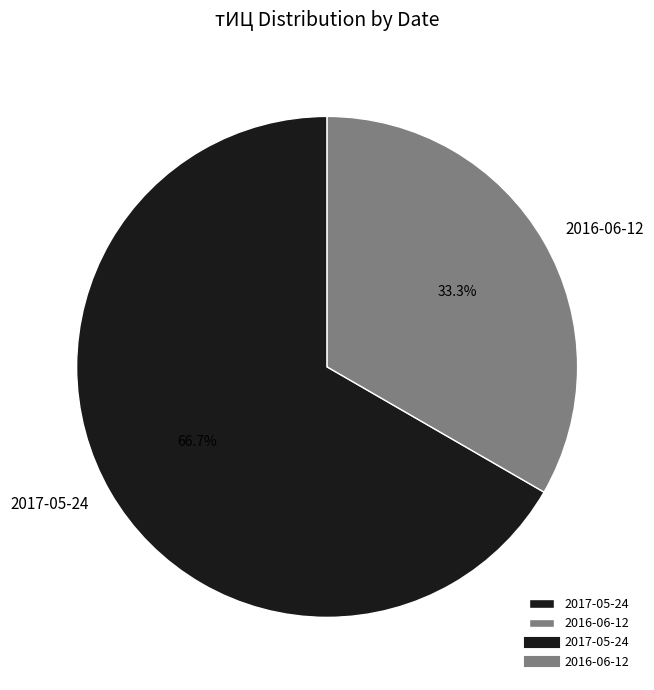

Rank the categories by value from highest to lowest.

2017-05-24, 2016-06-12